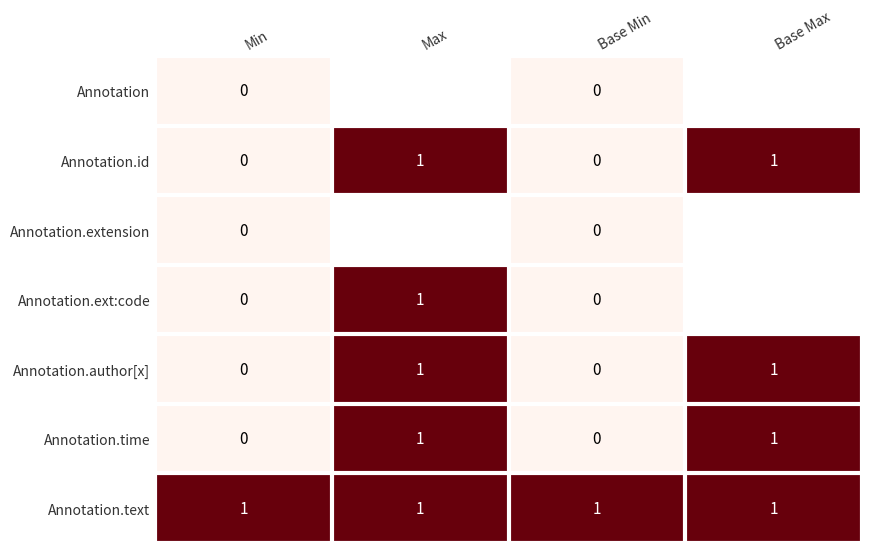

What is the maximum value shown in the chart?

1.0